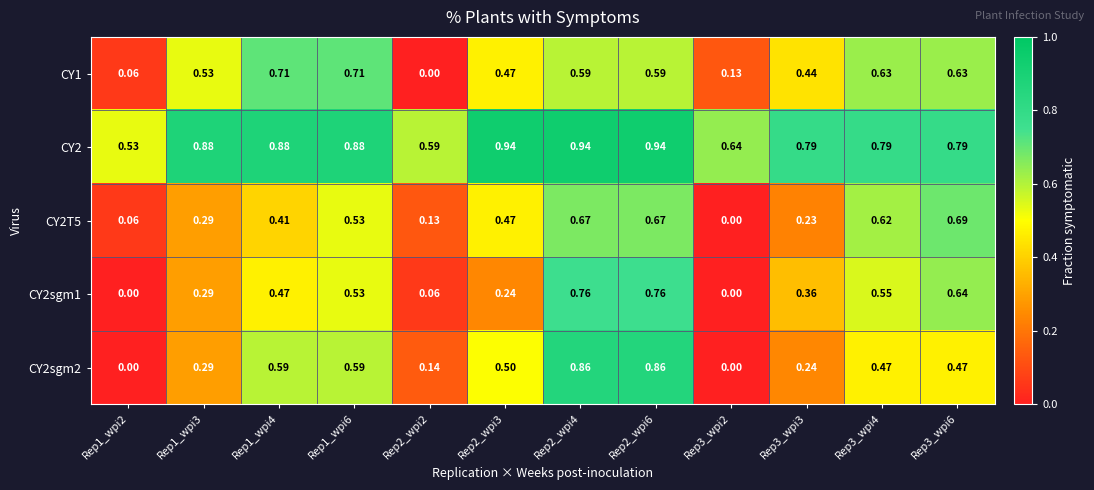

Is the value of CY2T5 at Rep3_wpi2 greater than the value of CY1 at Rep1_wpi3?

No